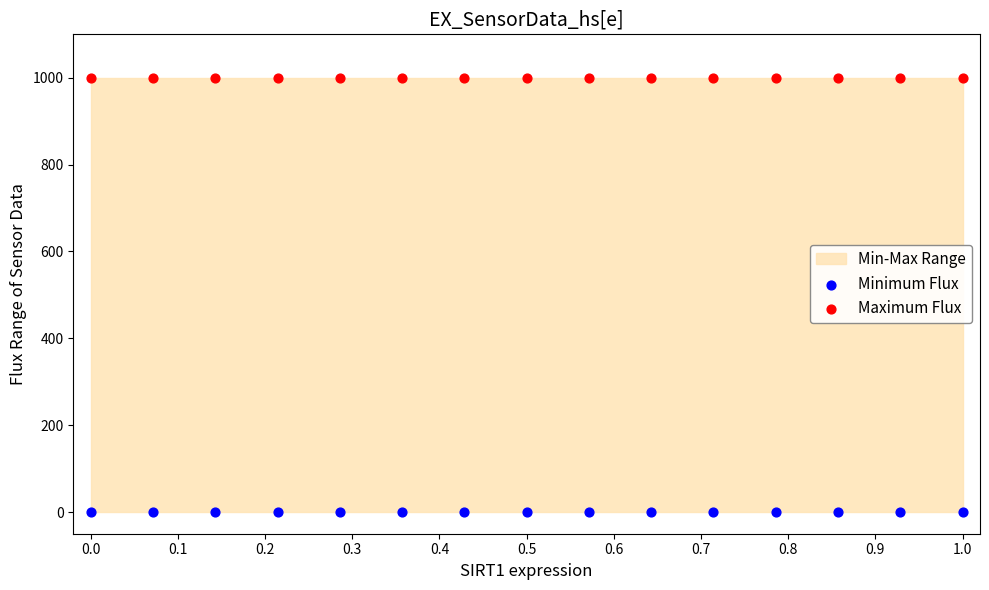

Which series reaches the minimum Y coordinate?

Minimum Flux